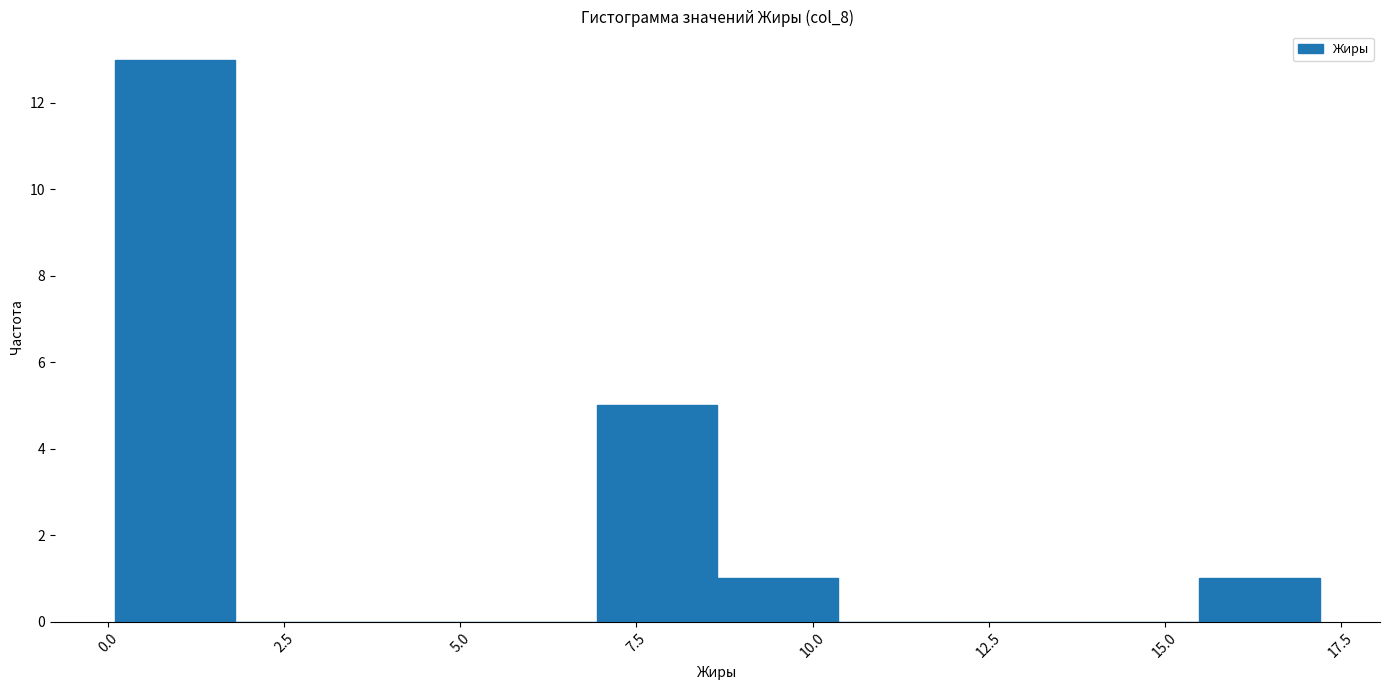

Around what value on the x-axis is the tallest bar? Give the approximate position of its centre, as read against the axis.

1.0